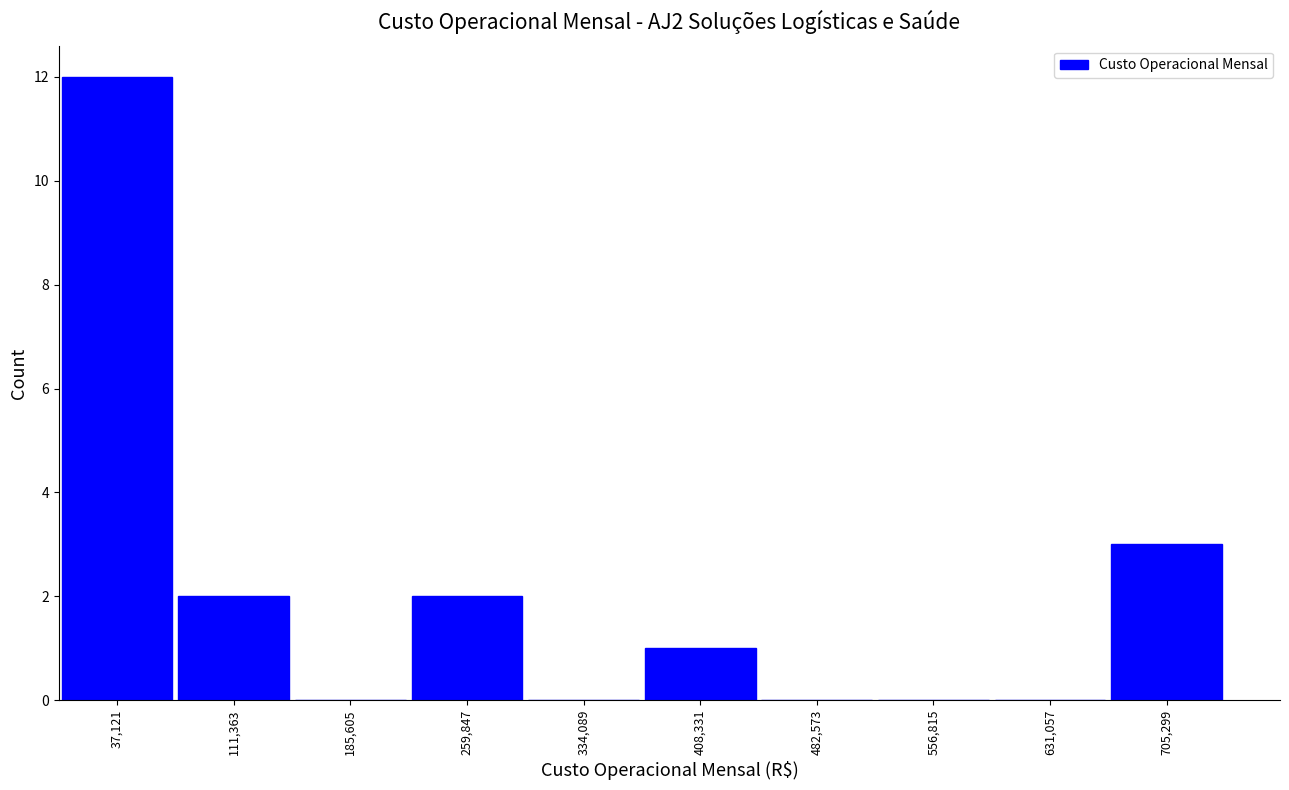

Reading left to right, transcribe this chart: for each bar, give the range it covers on the x-axis and its height. Neither the bar edges nor the heights are printed on the chart, so give them approximately, as read against the axes.

0 to 70000: 12
70000 to 150000: 2
150000 to 220000: 0
220000 to 300000: 2
300000 to 370000: 0
370000 to 450000: 1
450000 to 520000: 0
520000 to 590000: 0
590000 to 670000: 0
670000 to 740000: 3